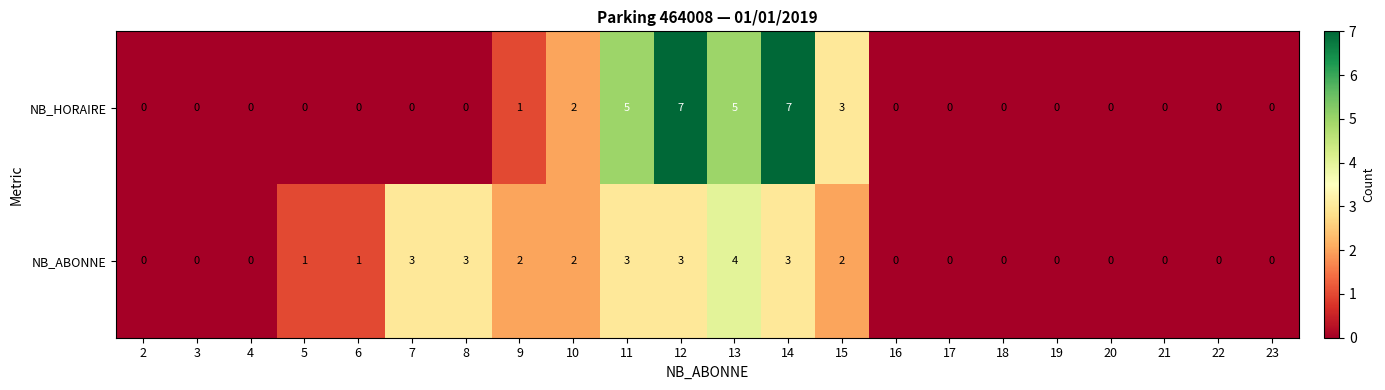

At 14, list the series in order from smallest to largest.

NB_ABONNE, NB_HORAIRE